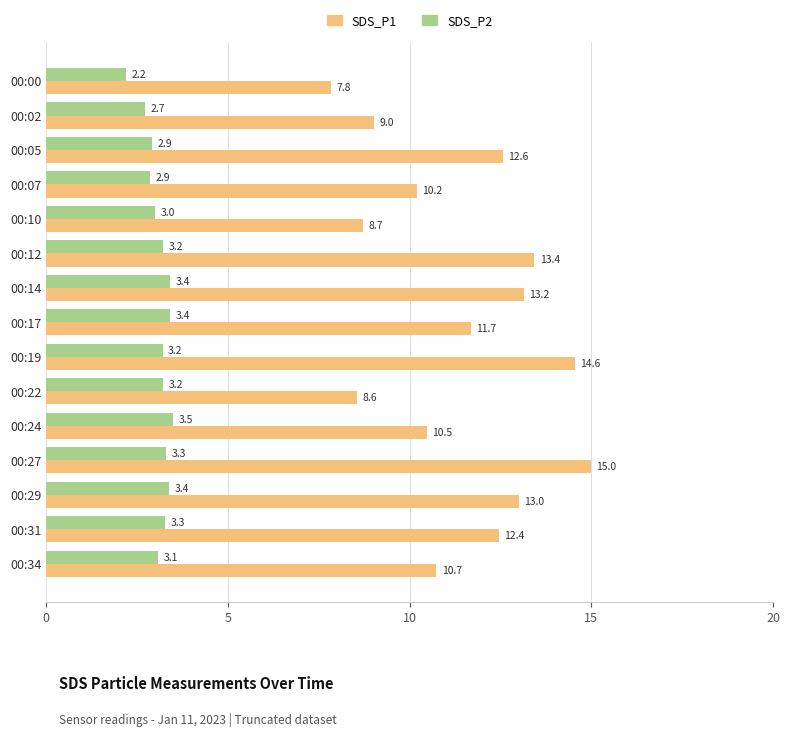

At which label is SDS_P2 closest to 2?

00:00